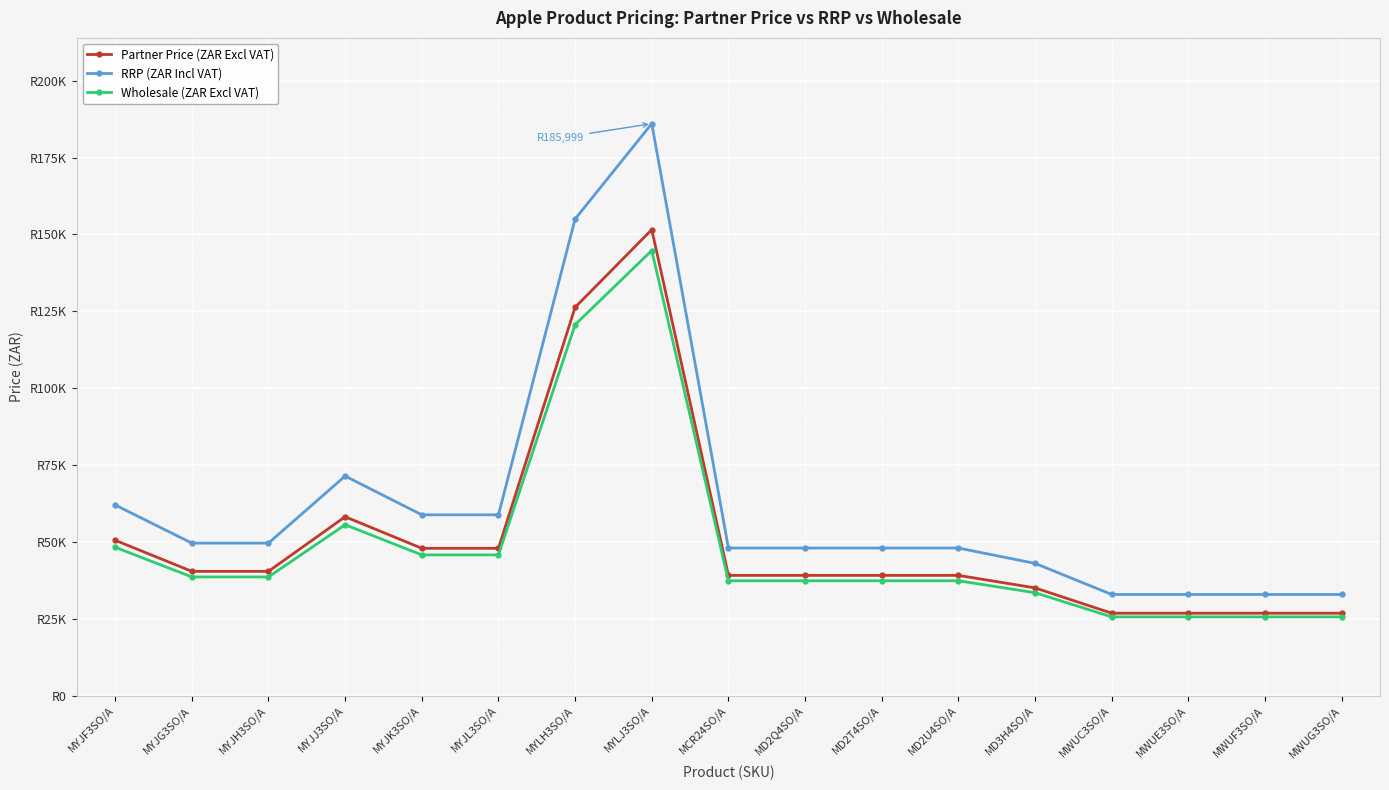

List the series in order of their overall mean, highest first.

RRP (ZAR Incl VAT), Partner Price (ZAR Excl VAT), Wholesale (ZAR Excl VAT)